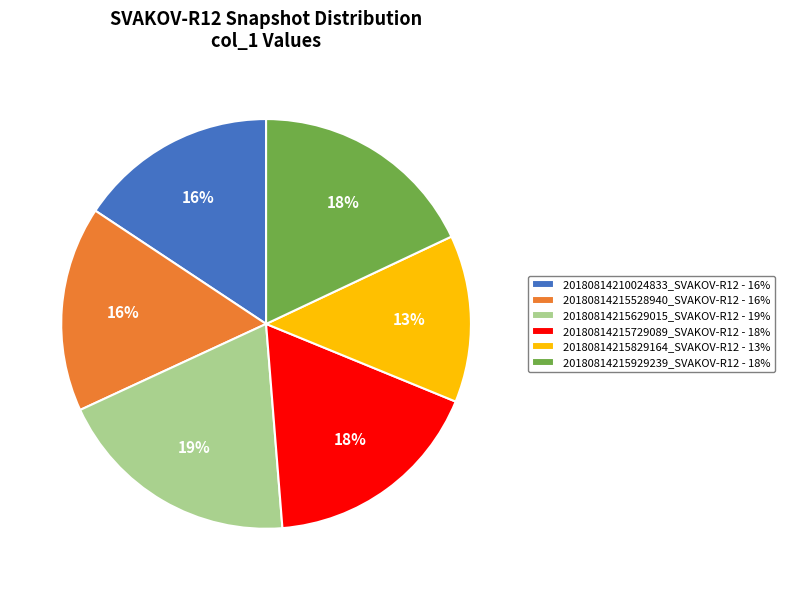

To the nearest percent, what is the combined percentage of 20180814210024833_SVAKOV-R12 - 16% and 20180814215528940_SVAKOV-R12 - 16%?

32%